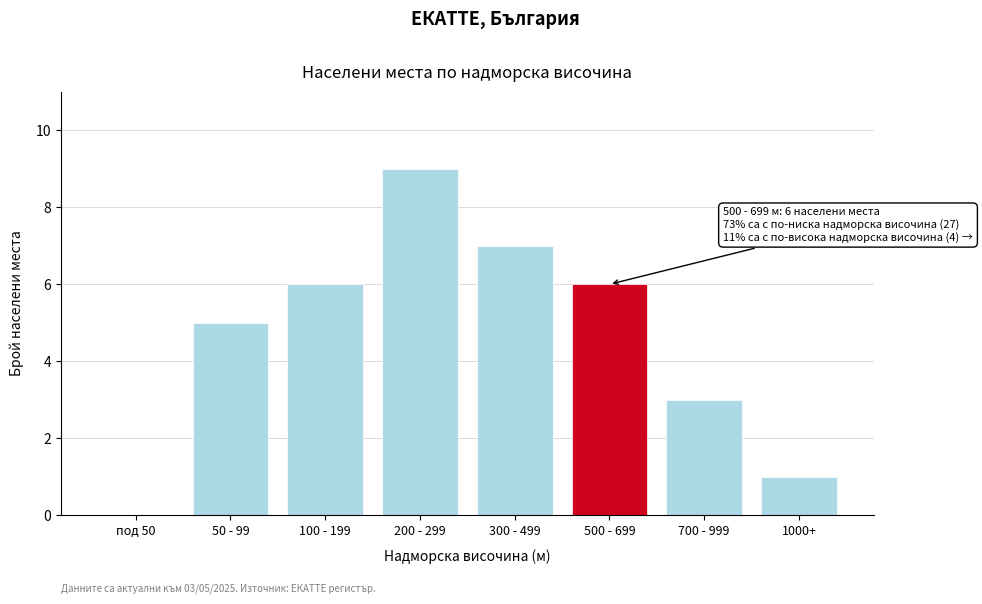

Reading left to right, transcribe all the data shown in this chart.

под 50=0	50 - 99=5	100 - 199=6	200 - 299=9	300 - 499=7	500 - 699=6	700 - 999=3	1000+=1